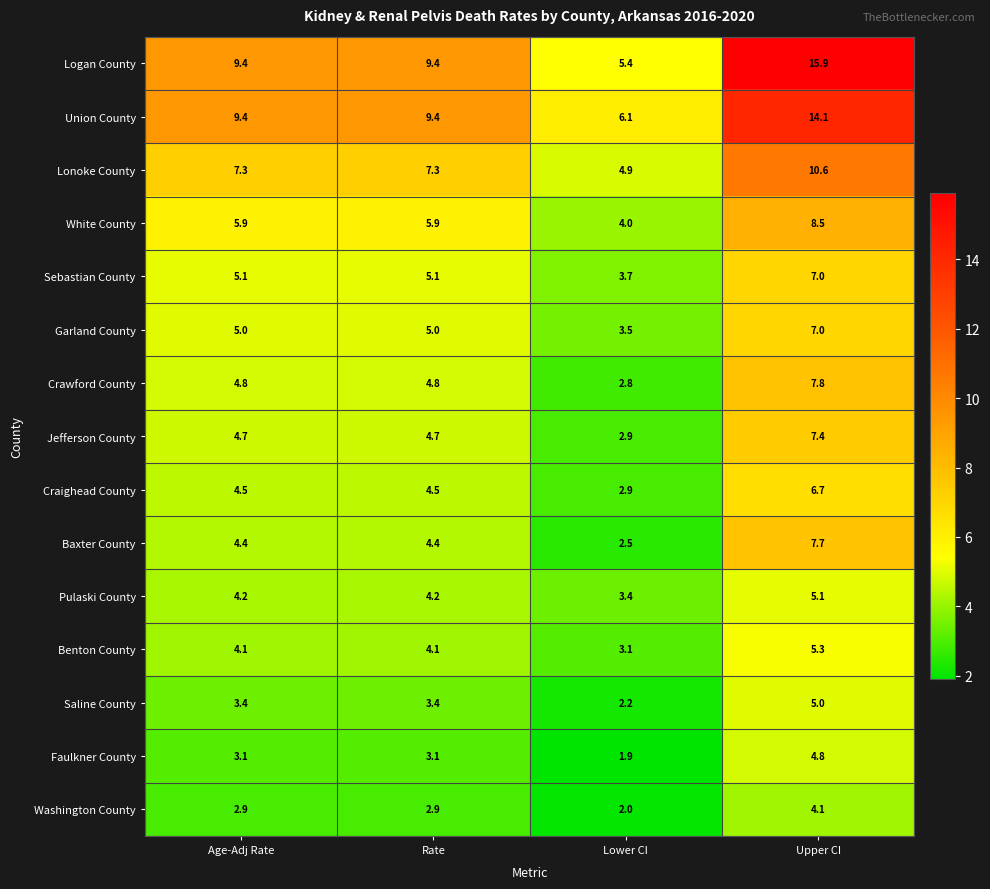

At which label does Jefferson County first exceed 4?

Age-Adj Rate